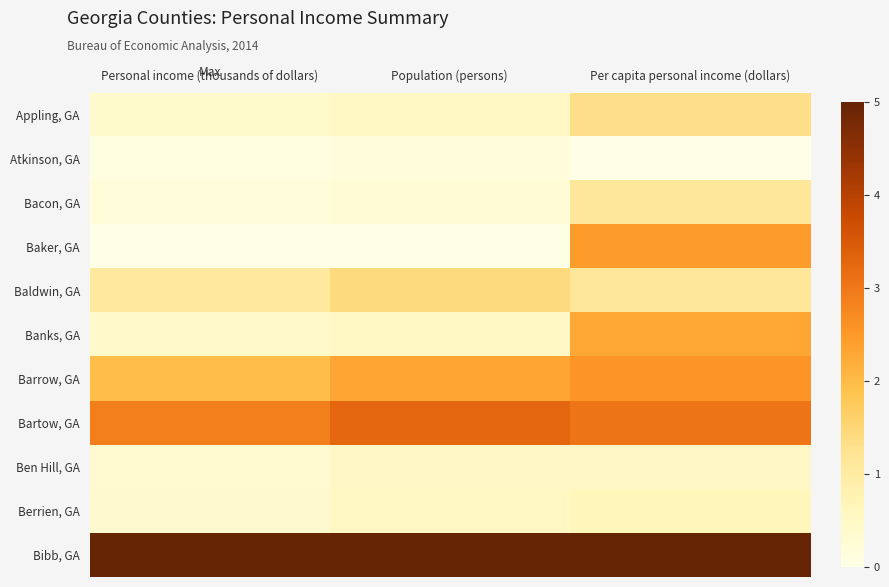

Reading left to right, transcribe all the data shown in this chart.

Appling, GA: Personal income (thousands of dollars)=0.1	Population (persons)=0.1	Per capita personal income (dollars)=0.3
Atkinson, GA: Personal income (thousands of dollars)=0.0	Population (persons)=0.0	Per capita personal income (dollars)=0.0
Bacon, GA: Personal income (thousands of dollars)=0.0	Population (persons)=0.1	Per capita personal income (dollars)=0.2
Baker, GA: Personal income (thousands of dollars)=0.0	Population (persons)=0.0	Per capita personal income (dollars)=0.5
Baldwin, GA: Personal income (thousands of dollars)=0.2	Population (persons)=0.3	Per capita personal income (dollars)=0.2
Banks, GA: Personal income (thousands of dollars)=0.1	Population (persons)=0.1	Per capita personal income (dollars)=0.5
Barrow, GA: Personal income (thousands of dollars)=0.4	Population (persons)=0.5	Per capita personal income (dollars)=0.5
Bartow, GA: Personal income (thousands of dollars)=0.6	Population (persons)=0.7	Per capita personal income (dollars)=0.6
Ben Hill, GA: Personal income (thousands of dollars)=0.1	Population (persons)=0.1	Per capita personal income (dollars)=0.1
Berrien, GA: Personal income (thousands of dollars)=0.1	Population (persons)=0.1	Per capita personal income (dollars)=0.1
Bibb, GA: Personal income (thousands of dollars)=1.0	Population (persons)=1.0	Per capita personal income (dollars)=1.0